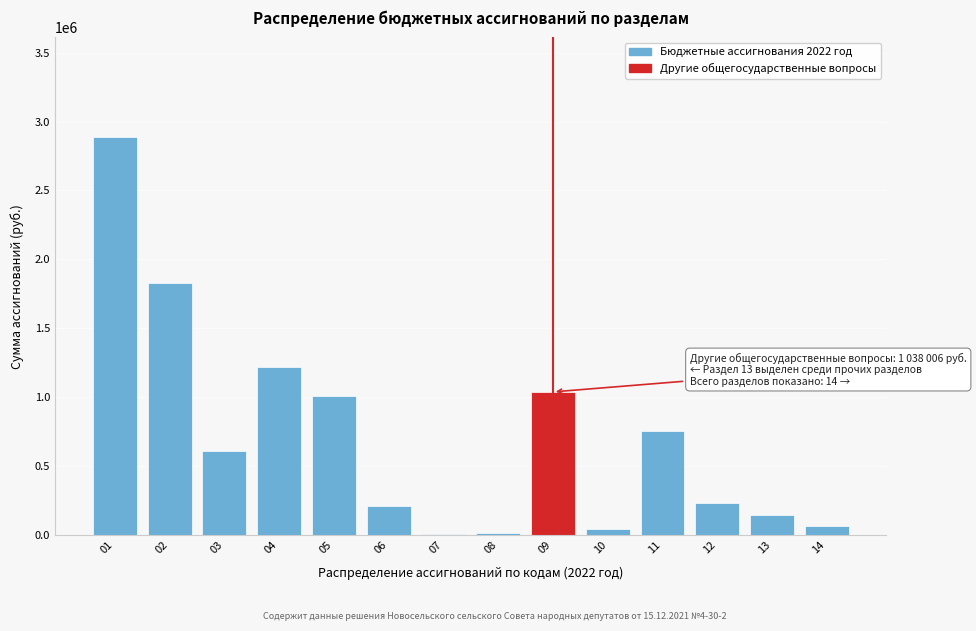

The value at 12 is 234084.0. True or false?

True